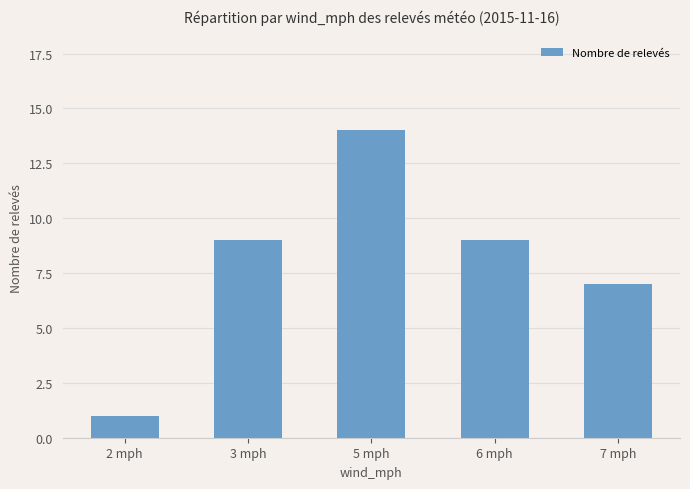

What position from the right is 3 mph?

4